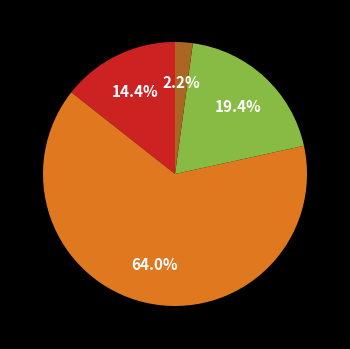

How many slices are in this pie chart?

4